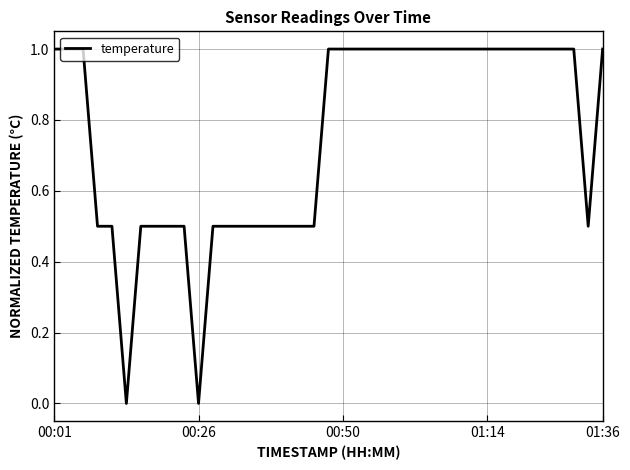

Reading right to left, what are all the values shown in this chart?

1.0	0.5	1.0	1.0	1.0	1.0	1.0	1.0	1.0	1.0	1.0	1.0	1.0	1.0	1.0	1.0	1.0	1.0	1.0	1.0	0.5	0.5	0.5	0.5	0.5	0.5	0.5	0.5	0.0	0.5	0.5	0.5	0.5	0.0	0.5	0.5	1.0	1.0	1.0